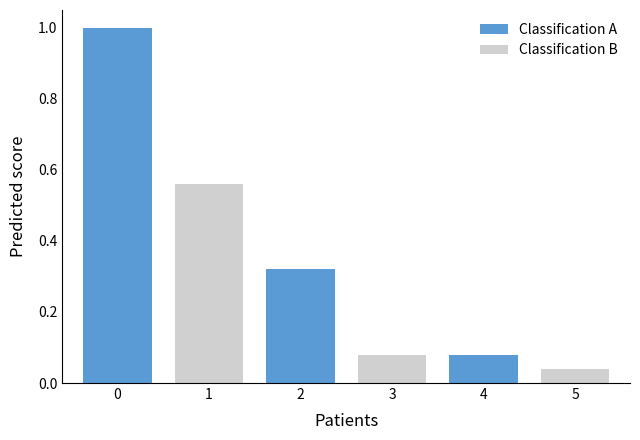

The Classification A series shows 0.6 at 0. True or false?

False